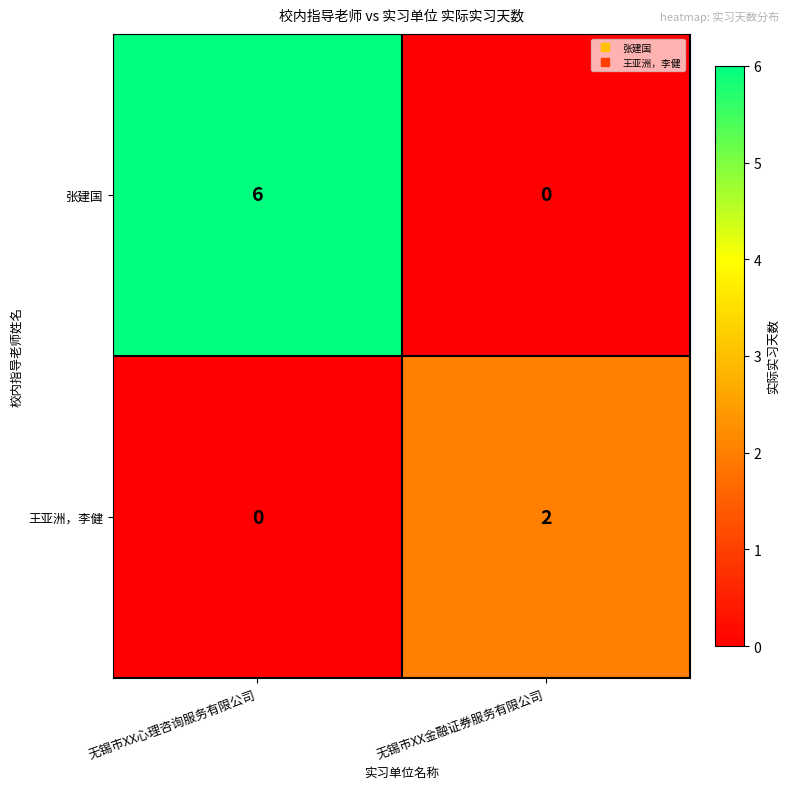

True or false: 张建国 has a value of -4 at 无锡市XX金融证券服务有限公司.

False